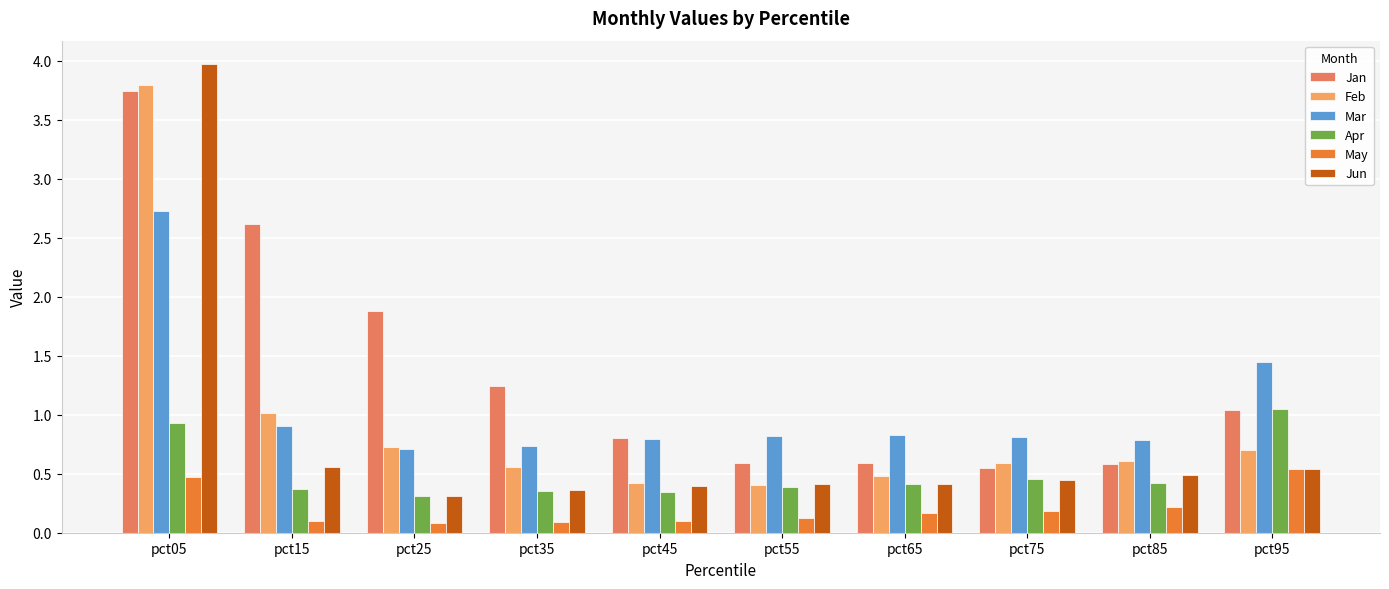

How many bars are there in total?

60